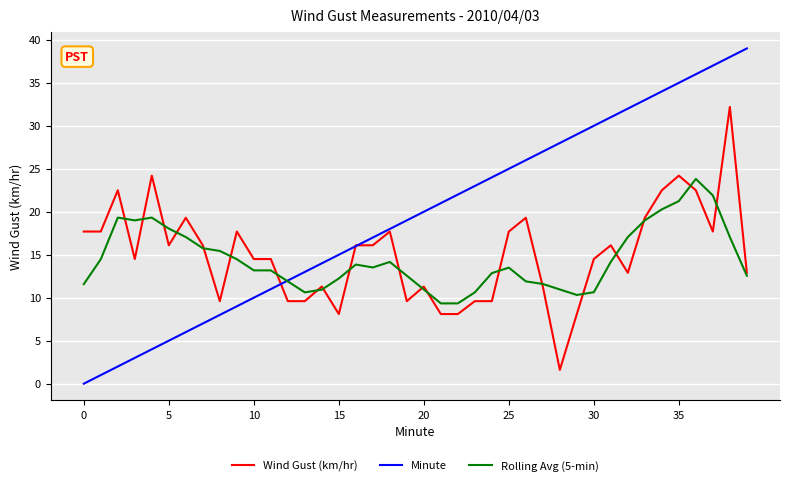

Which series has the largest total across all categories?

Minute